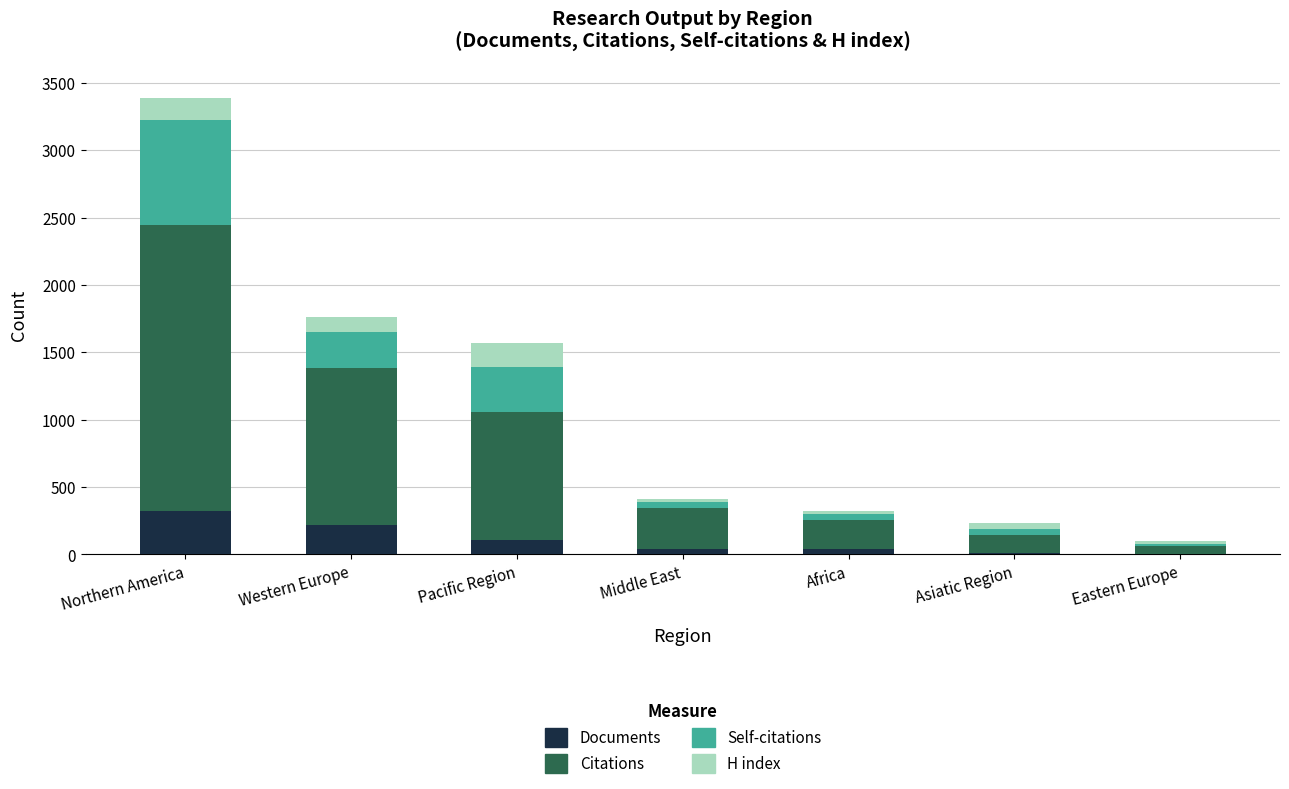

What is the total value across all series at Western Europe?

1759